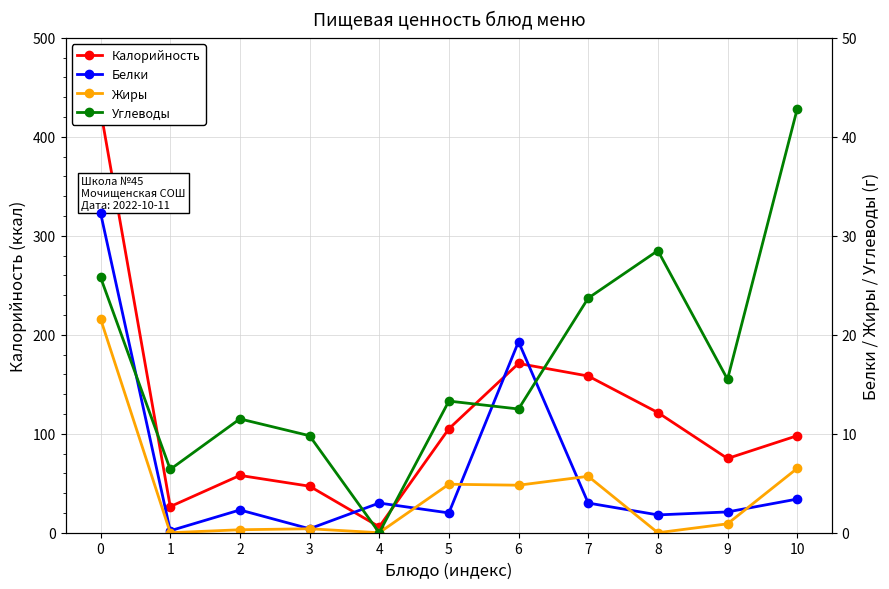

Read the Углеводы value at 8.

28.5